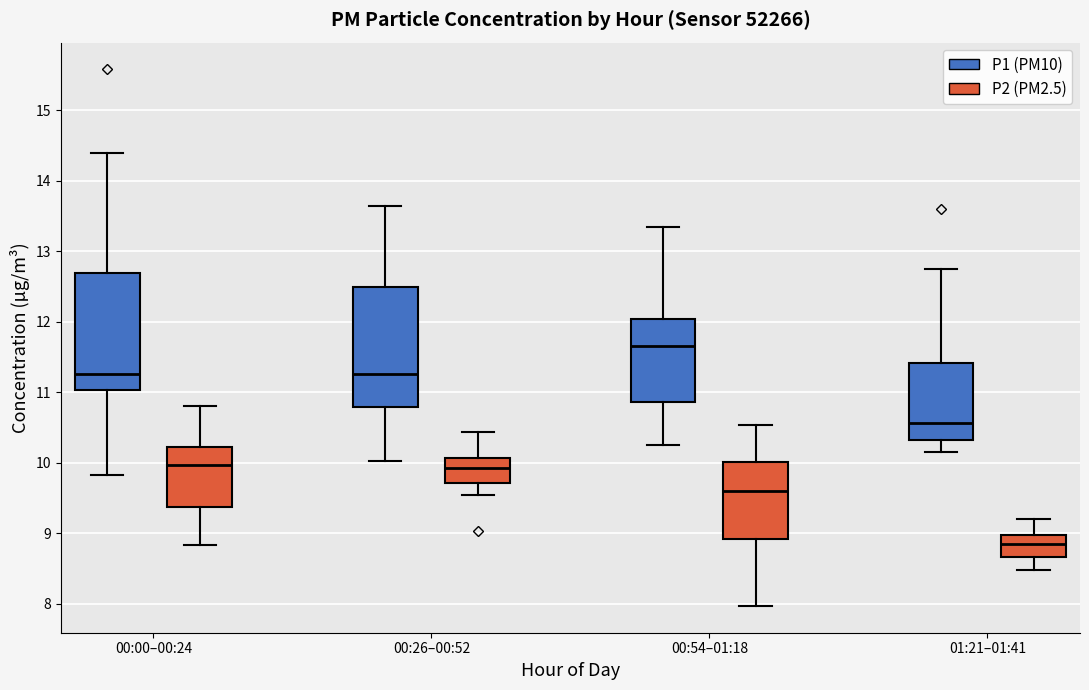

Reading left to right, read every box against the y-axis: the position of its median line, the range the box covers, and the ends of its whiskers. The values are not printed on the chart, so give them approximately, as read against the axis.

00:00–00:24 (P1 (PM10)): median 11.3, box 11.0 to 12.7, whiskers 9.8 to 14.4
00:00–00:24 (P2 (PM2.5)): median 10.0, box 9.4 to 10.2, whiskers 8.8 to 10.8
00:26–00:52 (P1 (PM10)): median 11.3, box 10.8 to 12.5, whiskers 10.0 to 13.7
00:26–00:52 (P2 (PM2.5)): median 9.9, box 9.7 to 10.1, whiskers 9.6 to 10.4
00:54–01:18 (P1 (PM10)): median 11.7, box 10.9 to 12.0, whiskers 10.3 to 13.4
00:54–01:18 (P2 (PM2.5)): median 9.6, box 8.9 to 10.0, whiskers 8.0 to 10.5
01:21–01:41 (P1 (PM10)): median 10.6, box 10.3 to 11.4, whiskers 10.2 to 12.8
01:21–01:41 (P2 (PM2.5)): median 8.9, box 8.7 to 9.0, whiskers 8.5 to 9.2